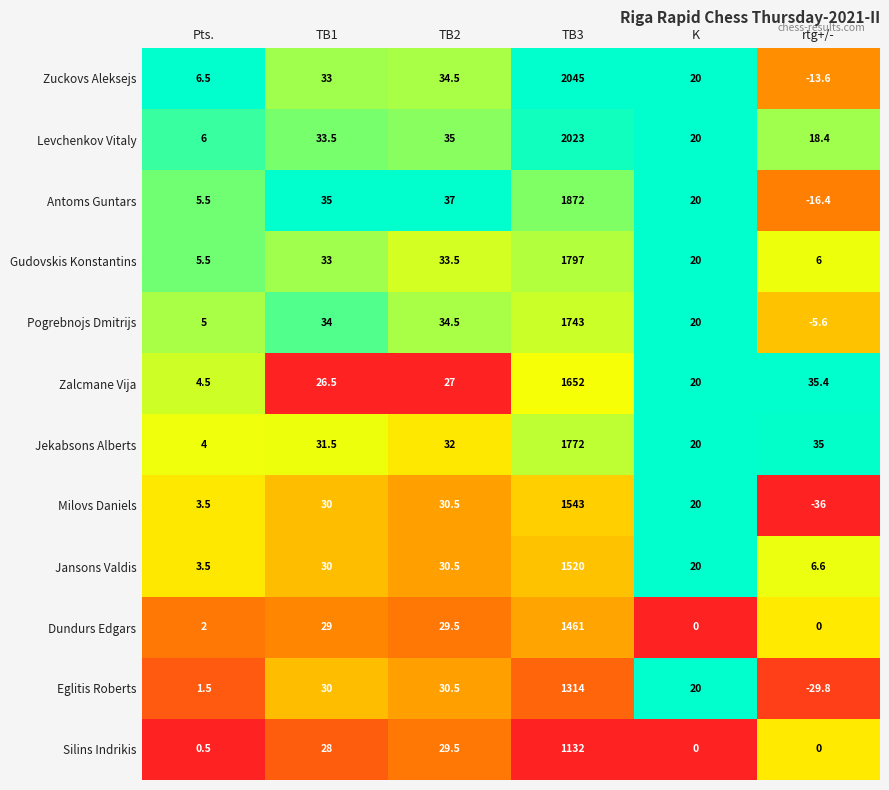

What is the difference between the second highest and second lowest values in the Jansons Valdis series?

23.9